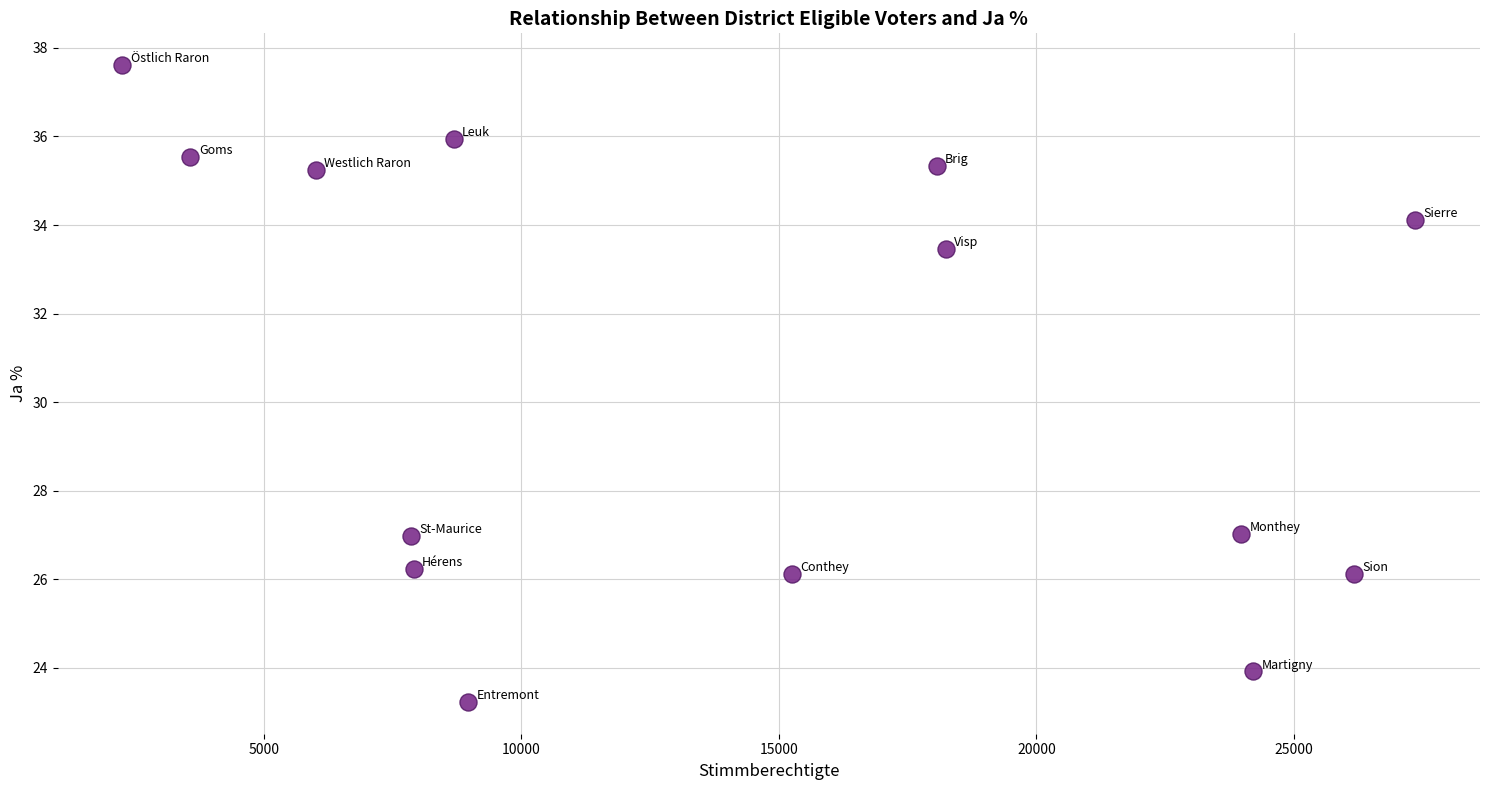

What is the range of Y values (max minus min)?

14.4